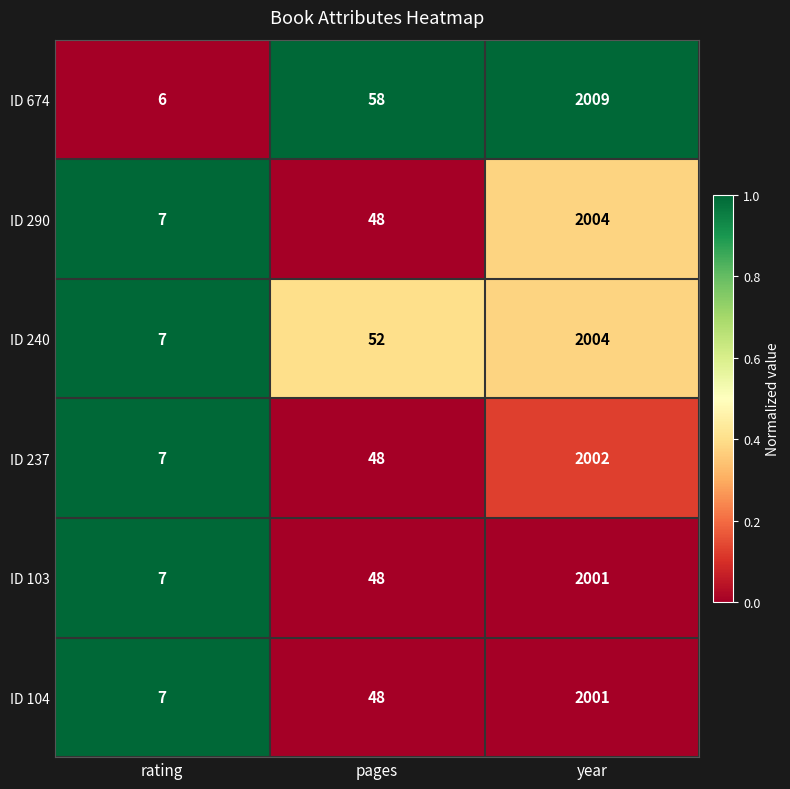

Is it true that ID 290 equals 2969 at year?

False